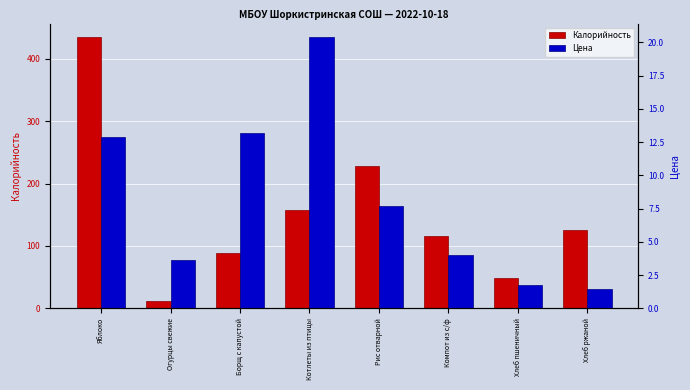

At how many categories does at least one series exceed 283?

1